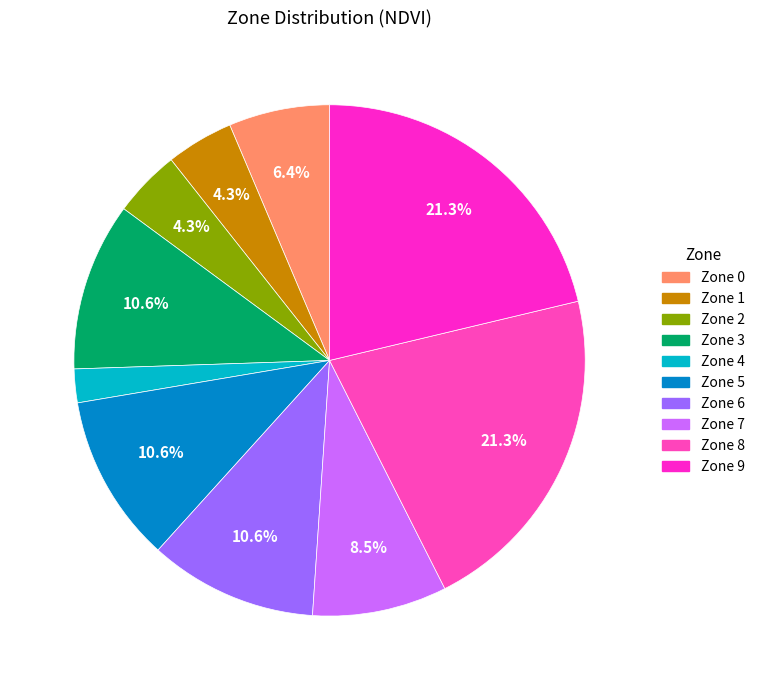

Count the number of slices in the pie.

10